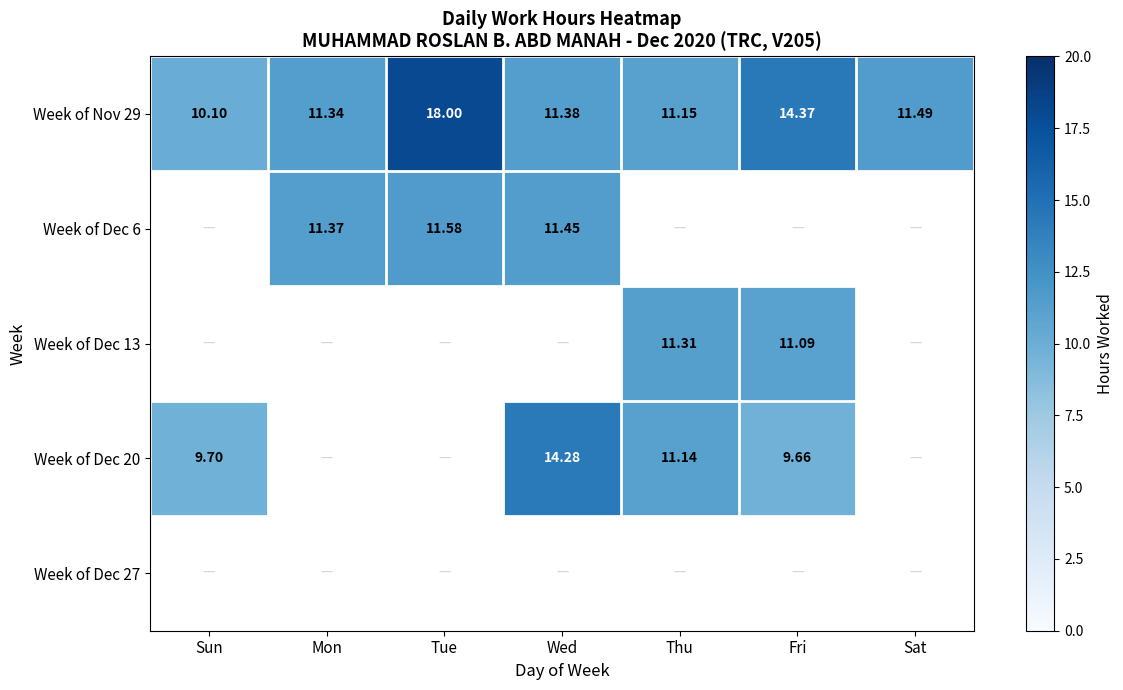

At which label does Week of Nov 29 reach its minimum?

Sun